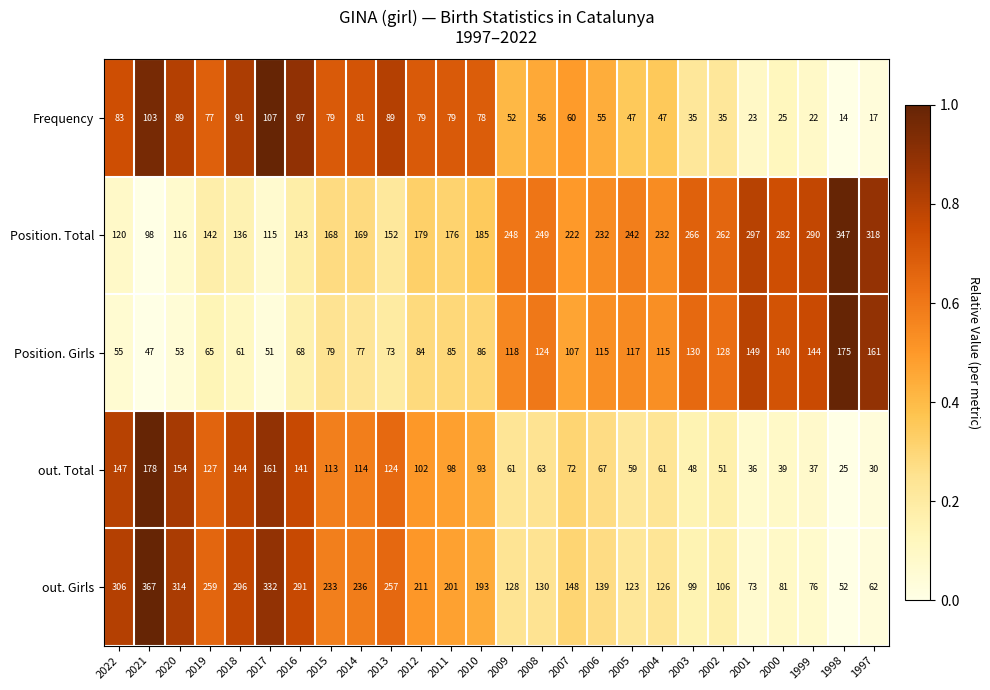

What is the difference between the second highest and minimum values in the Position. Total series?

220